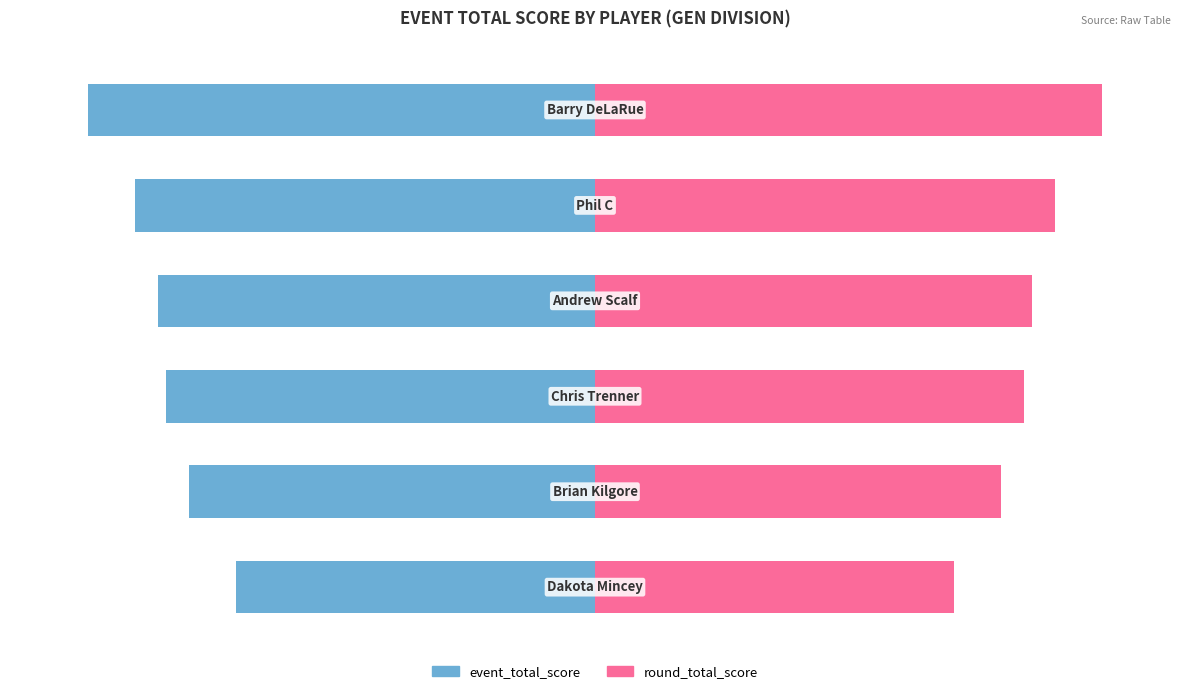

Rank the series by their average value, from highest to lowest.

round_total_score, event_total_score